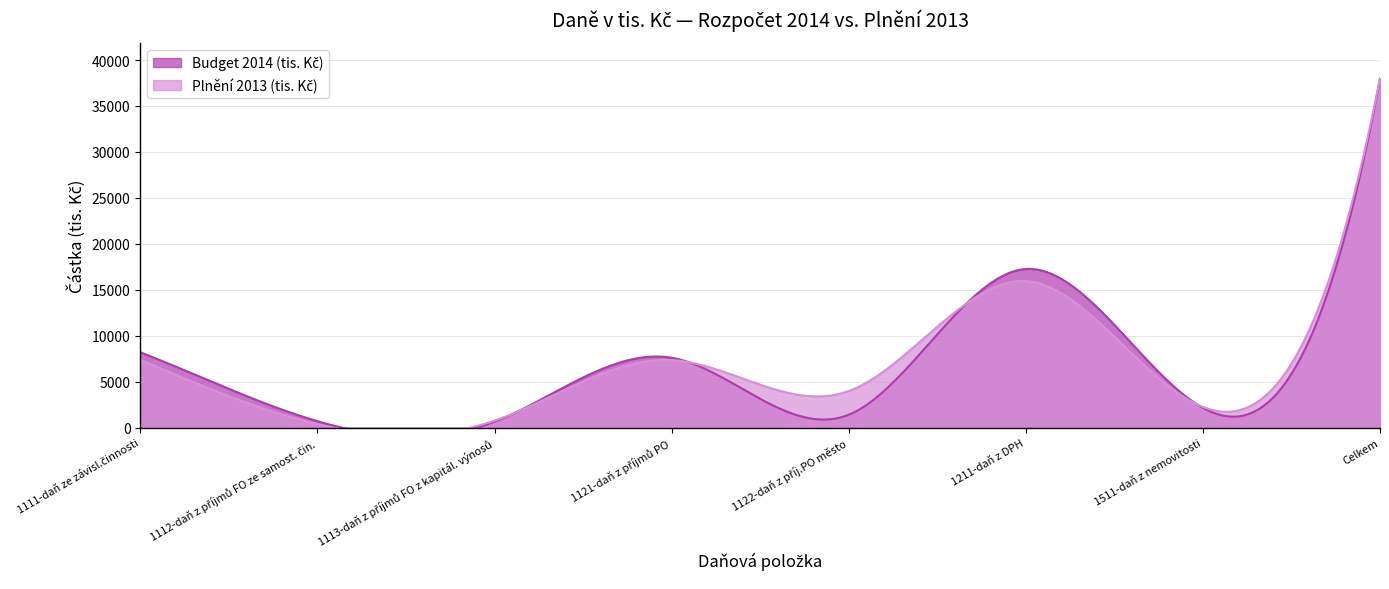

Reading left to right, list all the values displayed in this chart.

Budget 2014 (tis. Kč): 8200	700	650	7600	1400	17261	2150	37961
Plnění 2013 (tis. Kč): 7371	376	763	7347	3979	15946	2249	38031